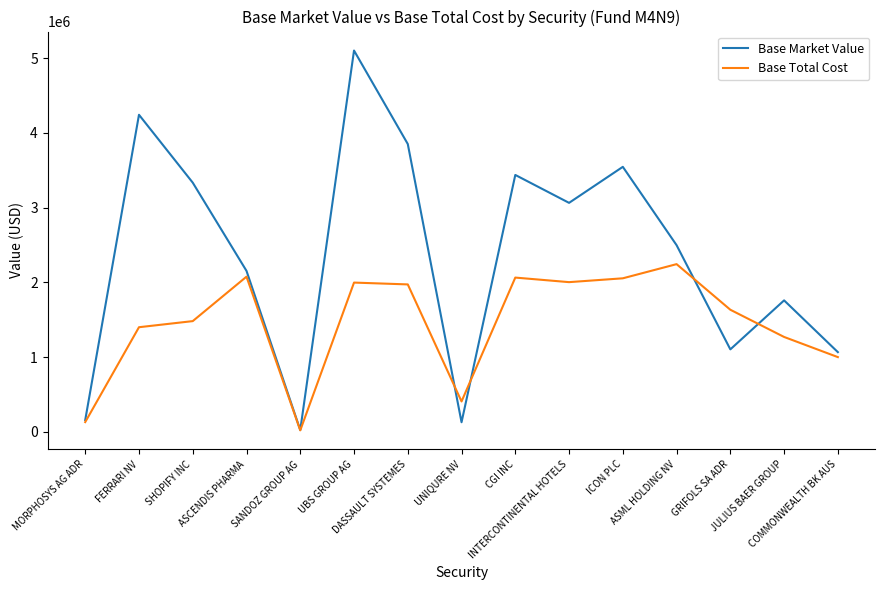

True or false: Base Market Value has more than 1 interior local peaks.

True